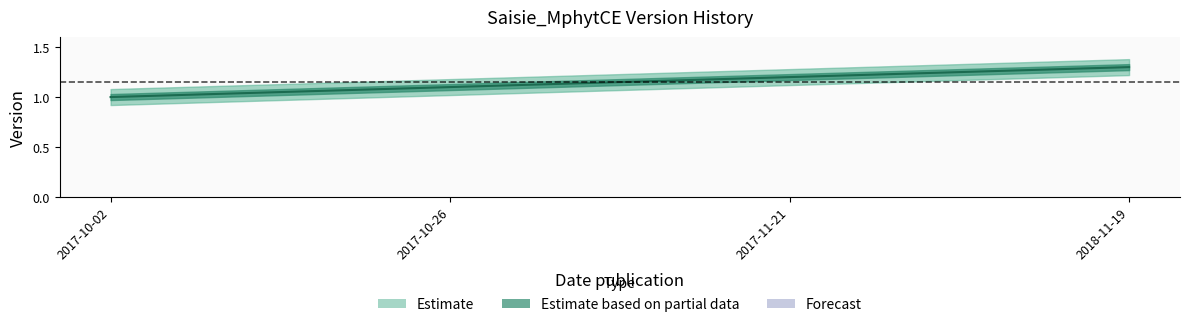

List the labels in order of value, largest first.

2018-11-19, 2017-11-21, 2017-10-26, 2017-10-02